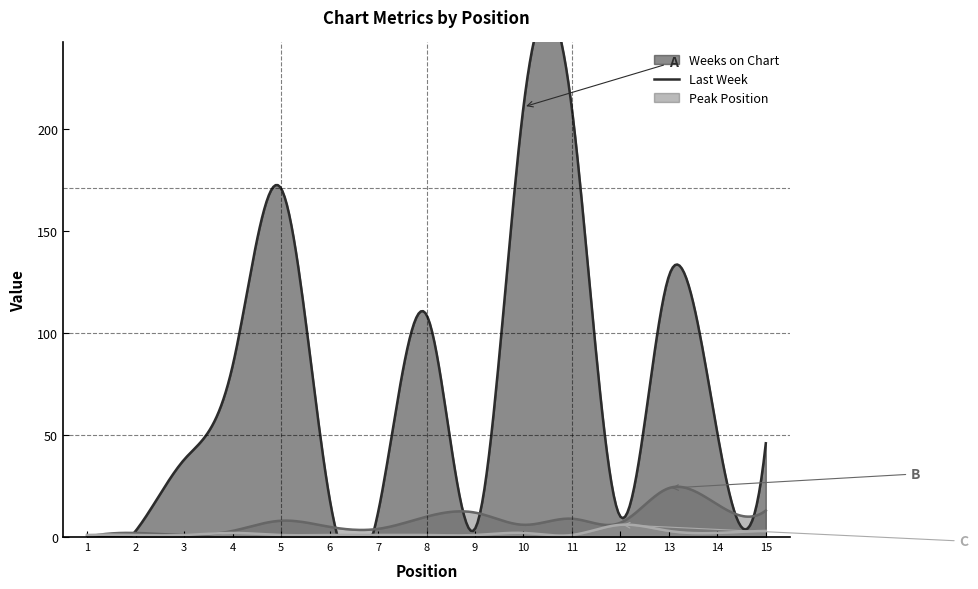

What is the difference between the maximum and second lowest values in the Last Week series?

24.4